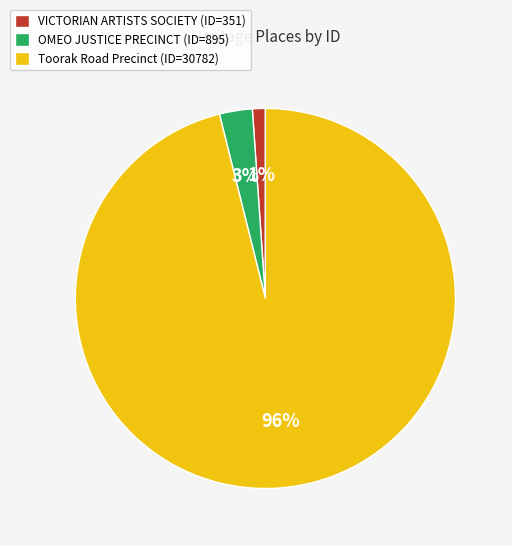

To the nearest percent, what is the average slice percentage?

33%